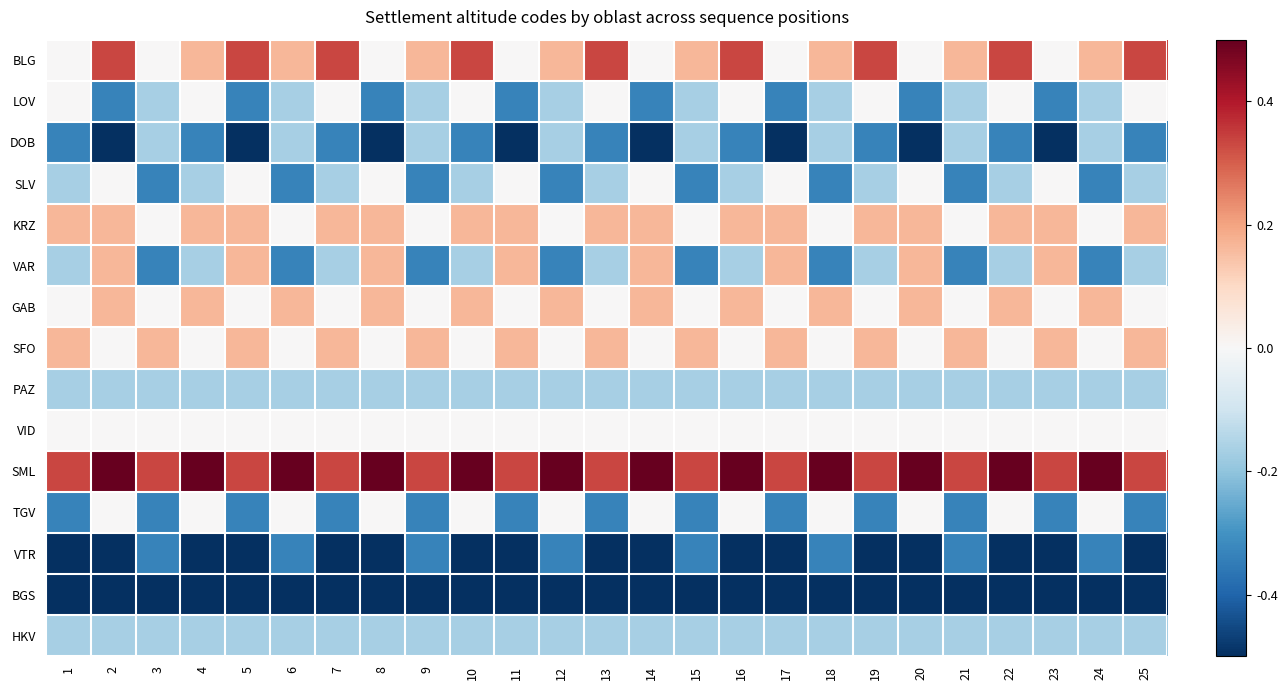

Reading right to left, transcribe all the data shown in this chart.

BLG: 25=0.3	24=0.2	23=0.0	22=0.3	21=0.2	20=0.0	19=0.3	18=0.2	17=0.0	16=0.3	15=0.2	14=0.0	13=0.3	12=0.2	11=0.0	10=0.3	9=0.2	8=0.0	7=0.3	6=0.2	5=0.3	4=0.2	3=0.0	2=0.3	1=0.0
LOV: 25=0.0	24=-0.2	23=-0.3	22=0.0	21=-0.2	20=-0.3	19=0.0	18=-0.2	17=-0.3	16=0.0	15=-0.2	14=-0.3	13=0.0	12=-0.2	11=-0.3	10=0.0	9=-0.2	8=-0.3	7=0.0	6=-0.2	5=-0.3	4=0.0	3=-0.2	2=-0.3	1=0.0
DOB: 25=-0.3	24=-0.2	23=-0.5	22=-0.3	21=-0.2	20=-0.5	19=-0.3	18=-0.2	17=-0.5	16=-0.3	15=-0.2	14=-0.5	13=-0.3	12=-0.2	11=-0.5	10=-0.3	9=-0.2	8=-0.5	7=-0.3	6=-0.2	5=-0.5	4=-0.3	3=-0.2	2=-0.5	1=-0.3
SLV: 25=-0.2	24=-0.3	23=0.0	22=-0.2	21=-0.3	20=0.0	19=-0.2	18=-0.3	17=0.0	16=-0.2	15=-0.3	14=0.0	13=-0.2	12=-0.3	11=0.0	10=-0.2	9=-0.3	8=0.0	7=-0.2	6=-0.3	5=0.0	4=-0.2	3=-0.3	2=0.0	1=-0.2
KRZ: 25=0.2	24=0.0	23=0.2	22=0.2	21=0.0	20=0.2	19=0.2	18=0.0	17=0.2	16=0.2	15=0.0	14=0.2	13=0.2	12=0.0	11=0.2	10=0.2	9=0.0	8=0.2	7=0.2	6=0.0	5=0.2	4=0.2	3=0.0	2=0.2	1=0.2
VAR: 25=-0.2	24=-0.3	23=0.2	22=-0.2	21=-0.3	20=0.2	19=-0.2	18=-0.3	17=0.2	16=-0.2	15=-0.3	14=0.2	13=-0.2	12=-0.3	11=0.2	10=-0.2	9=-0.3	8=0.2	7=-0.2	6=-0.3	5=0.2	4=-0.2	3=-0.3	2=0.2	1=-0.2
GAB: 25=0.0	24=0.2	23=0.0	22=0.2	21=0.0	20=0.2	19=0.0	18=0.2	17=0.0	16=0.2	15=0.0	14=0.2	13=0.0	12=0.2	11=0.0	10=0.2	9=0.0	8=0.2	7=0.0	6=0.2	5=0.0	4=0.2	3=0.0	2=0.2	1=0.0
SFO: 25=0.2	24=0.0	23=0.2	22=0.0	21=0.2	20=0.0	19=0.2	18=0.0	17=0.2	16=0.0	15=0.2	14=0.0	13=0.2	12=0.0	11=0.2	10=0.0	9=0.2	8=0.0	7=0.2	6=0.0	5=0.2	4=0.0	3=0.2	2=0.0	1=0.2
PAZ: 25=-0.2	24=-0.2	23=-0.2	22=-0.2	21=-0.2	20=-0.2	19=-0.2	18=-0.2	17=-0.2	16=-0.2	15=-0.2	14=-0.2	13=-0.2	12=-0.2	11=-0.2	10=-0.2	9=-0.2	8=-0.2	7=-0.2	6=-0.2	5=-0.2	4=-0.2	3=-0.2	2=-0.2	1=-0.2
VID: 25=0.0	24=0.0	23=0.0	22=0.0	21=0.0	20=0.0	19=0.0	18=0.0	17=0.0	16=0.0	15=0.0	14=0.0	13=0.0	12=0.0	11=0.0	10=0.0	9=0.0	8=0.0	7=0.0	6=0.0	5=0.0	4=0.0	3=0.0	2=0.0	1=0.0
SML: 25=0.3	24=0.5	23=0.3	22=0.5	21=0.3	20=0.5	19=0.3	18=0.5	17=0.3	16=0.5	15=0.3	14=0.5	13=0.3	12=0.5	11=0.3	10=0.5	9=0.3	8=0.5	7=0.3	6=0.5	5=0.3	4=0.5	3=0.3	2=0.5	1=0.3
TGV: 25=-0.3	24=0.0	23=-0.3	22=0.0	21=-0.3	20=0.0	19=-0.3	18=0.0	17=-0.3	16=0.0	15=-0.3	14=0.0	13=-0.3	12=0.0	11=-0.3	10=0.0	9=-0.3	8=0.0	7=-0.3	6=0.0	5=-0.3	4=0.0	3=-0.3	2=0.0	1=-0.3
VTR: 25=-0.5	24=-0.3	23=-0.5	22=-0.5	21=-0.3	20=-0.5	19=-0.5	18=-0.3	17=-0.5	16=-0.5	15=-0.3	14=-0.5	13=-0.5	12=-0.3	11=-0.5	10=-0.5	9=-0.3	8=-0.5	7=-0.5	6=-0.3	5=-0.5	4=-0.5	3=-0.3	2=-0.5	1=-0.5
BGS: 25=-0.5	24=-0.5	23=-0.5	22=-0.5	21=-0.5	20=-0.5	19=-0.5	18=-0.5	17=-0.5	16=-0.5	15=-0.5	14=-0.5	13=-0.5	12=-0.5	11=-0.5	10=-0.5	9=-0.5	8=-0.5	7=-0.5	6=-0.5	5=-0.5	4=-0.5	3=-0.5	2=-0.5	1=-0.5
HKV: 25=-0.2	24=-0.2	23=-0.2	22=-0.2	21=-0.2	20=-0.2	19=-0.2	18=-0.2	17=-0.2	16=-0.2	15=-0.2	14=-0.2	13=-0.2	12=-0.2	11=-0.2	10=-0.2	9=-0.2	8=-0.2	7=-0.2	6=-0.2	5=-0.2	4=-0.2	3=-0.2	2=-0.2	1=-0.2